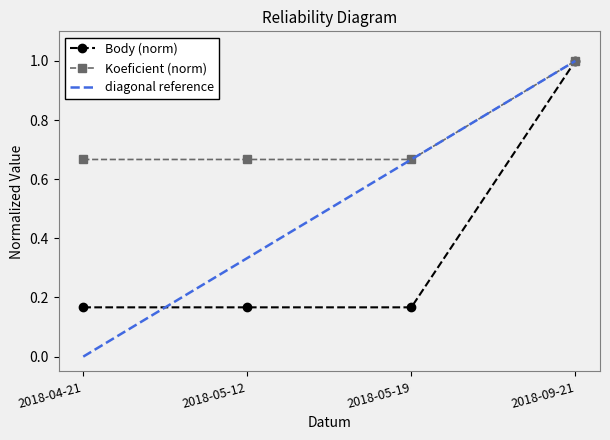

Is it true that Body equals 0.4 at 2018-04-21?

False